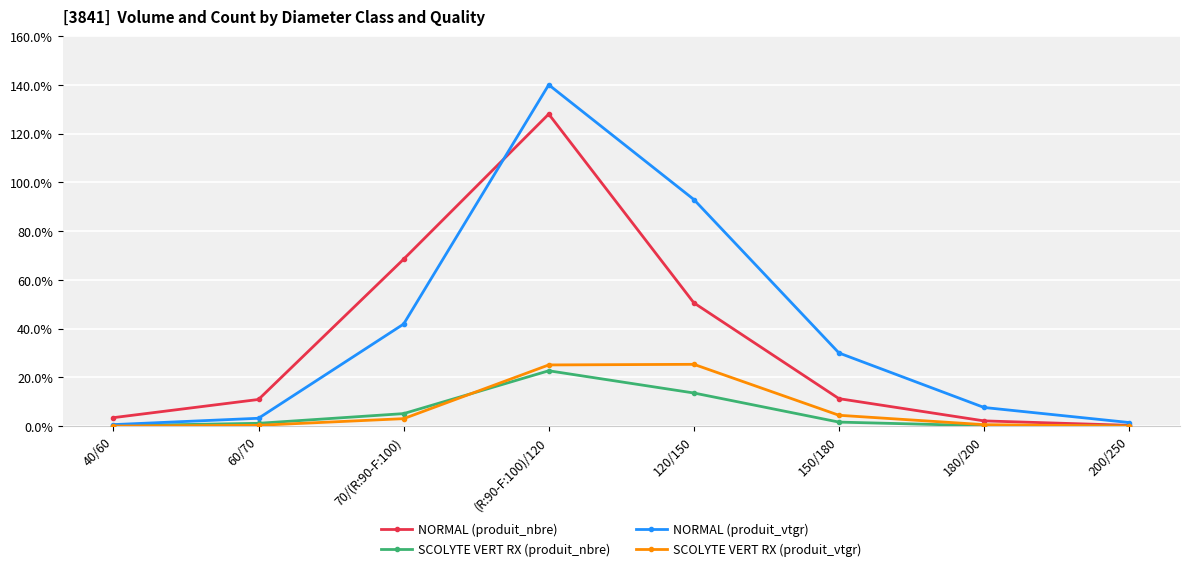

What is the average value of the SCOLYTE VERT RX (produit_nbre) series?

5.6